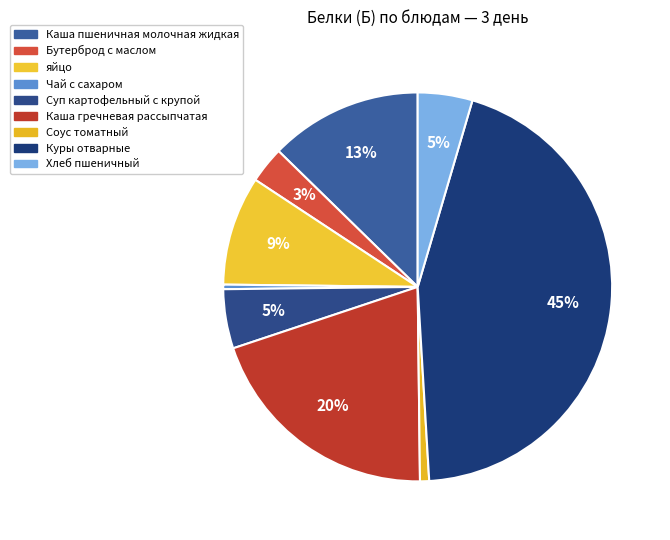

Does Куры отварные represent more than half of the total?

No